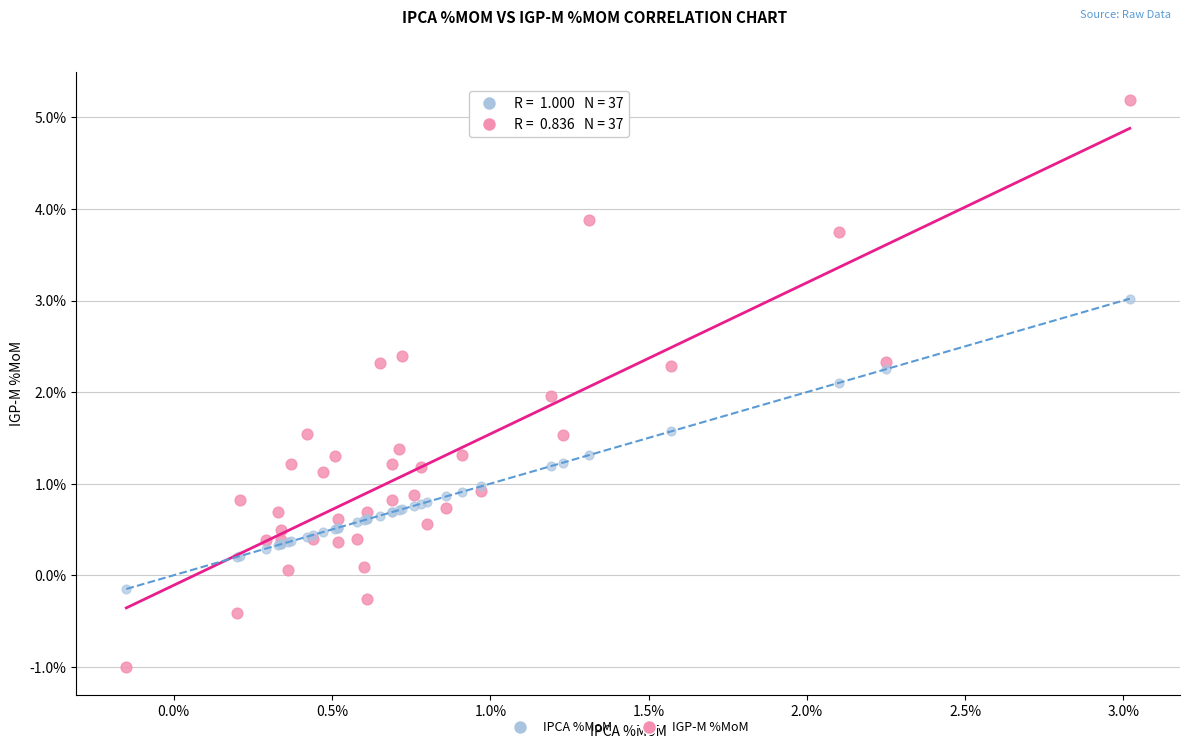

What are all the series names shown in the legend?

IPCA %MoM, IGP-M %MoM